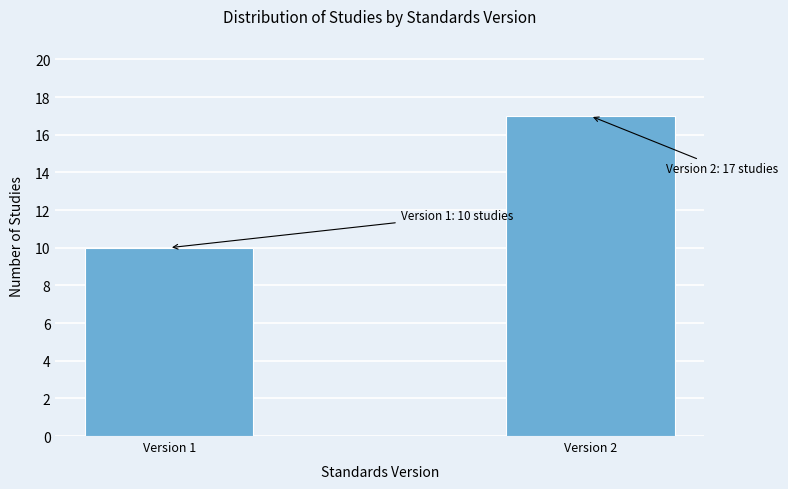

Reading left to right, what are all the values shown in this chart?

Version 1=10	Version 2=17